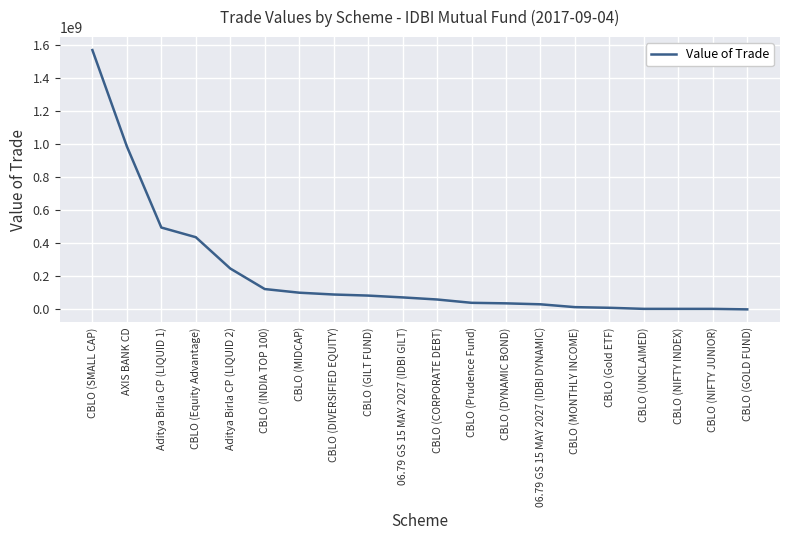

What is the change in value from AXIS BANK CD to CBLO (DYNAMIC BOND)?

-947821928